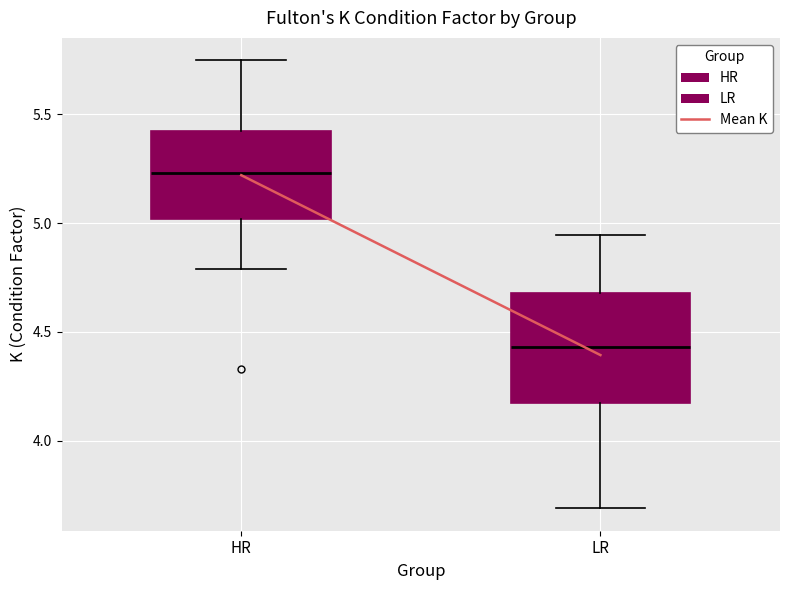

Where does the median line of the box for LR sit on the y-axis? The values are not printed on the chart, so give them approximately, as read against the axis.

4.45